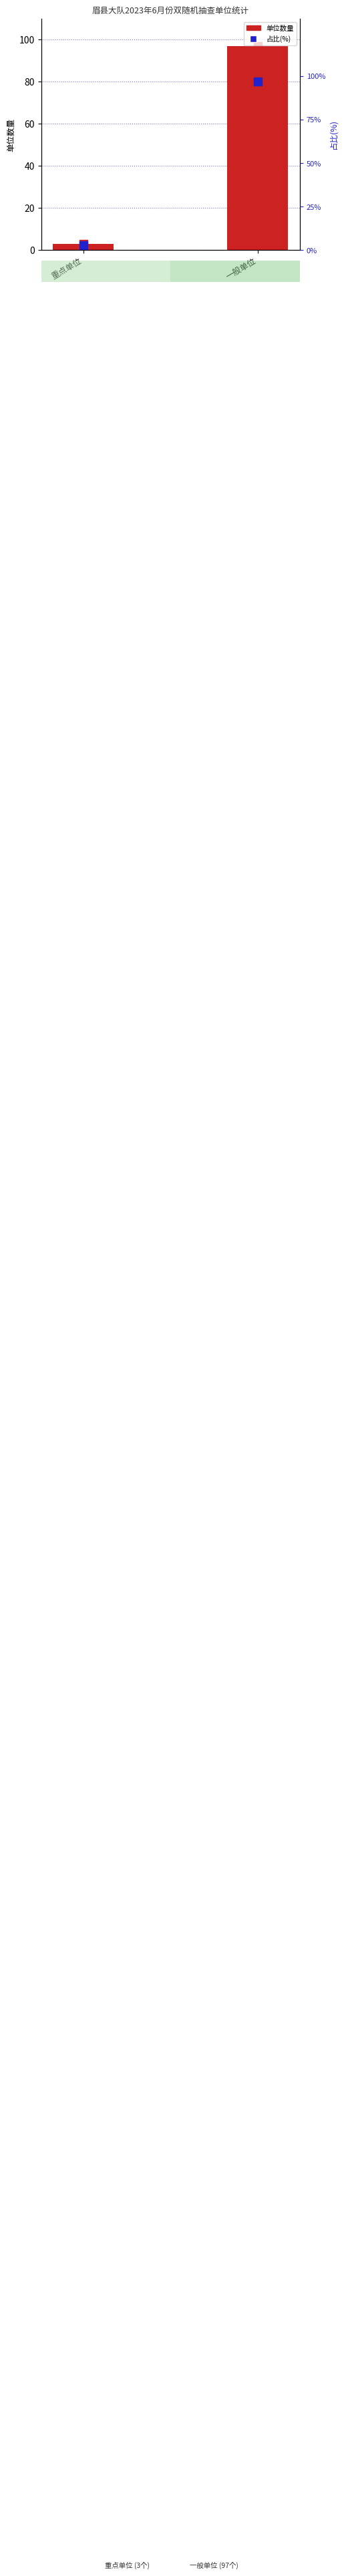

Is it true that 单位数量 equals 97 at 一般单位?

True